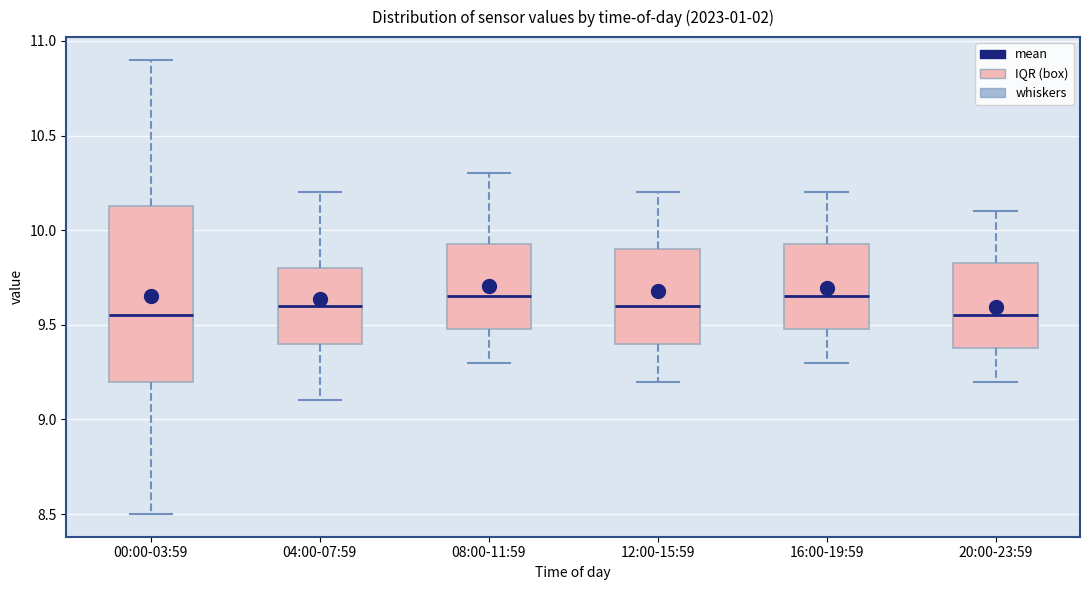

Reading left to right, transcribe this box plot: for each box, give where its median line is, the range the box spans, and where its two whiskers end, as read against the y-axis. The values are not printed on the chart, so give them approximately, as read against the axis.

00:00-03:59: median 9.55, box 9.20 to 10.15, whiskers 8.50 to 10.90
04:00-07:59: median 9.60, box 9.40 to 9.80, whiskers 9.10 to 10.20
08:00-11:59: median 9.65, box 9.50 to 9.95, whiskers 9.30 to 10.30
12:00-15:59: median 9.60, box 9.40 to 9.90, whiskers 9.20 to 10.20
16:00-19:59: median 9.65, box 9.50 to 9.95, whiskers 9.30 to 10.20
20:00-23:59: median 9.55, box 9.40 to 9.85, whiskers 9.20 to 10.10